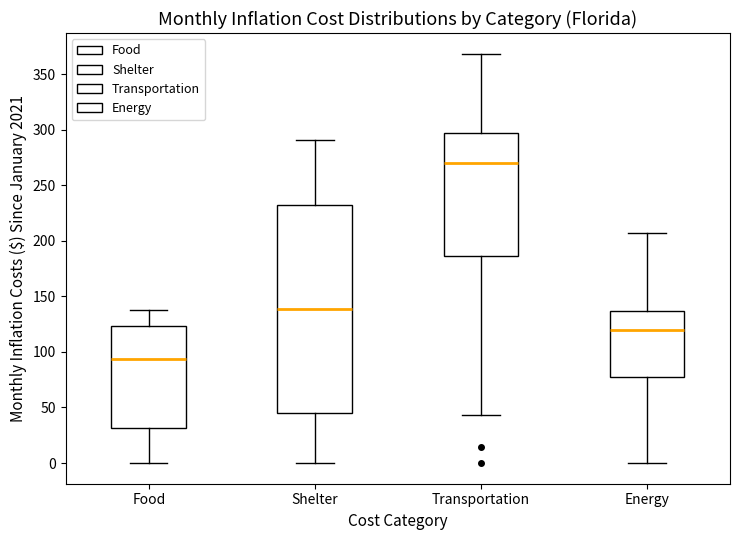

Which box is the tallest, from its lower edge to its upper edge?

Shelter